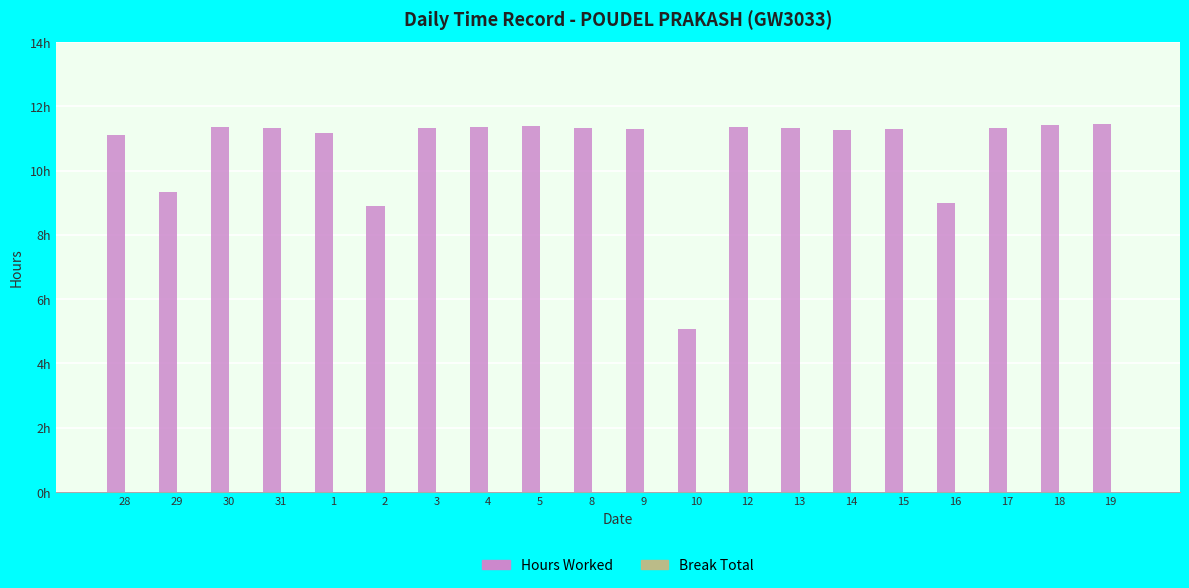

Reading right to left, extract all data points from this chart.

Hours Worked: 11.4	11.4	11.3	9.0	11.3	11.3	11.3	11.3	5.1	11.3	11.3	11.4	11.4	11.3	8.9	11.2	11.3	11.4	9.3	11.1
Break Total: 0.0	0.0	0.0	0.0	0.0	0.0	0.0	0.0	0.0	0.0	0.0	0.0	0.0	0.0	0.0	0.0	0.0	0.0	0.0	0.0